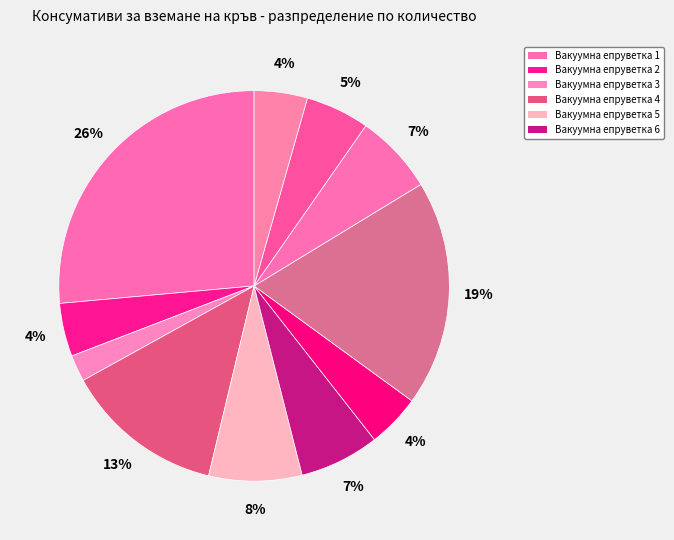

How many segments does this pie chart have?

11